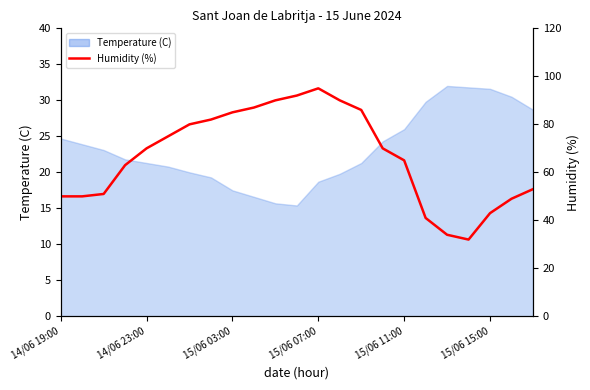

What value does the data have at 18, to the nearest 10?

30